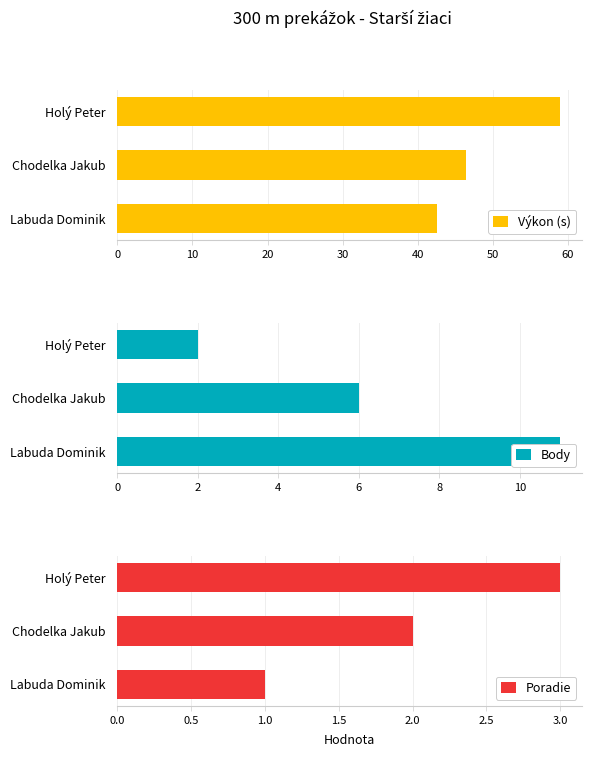

List the series in order of their peak value, lowest first.

Poradie, Body, Výkon (s)